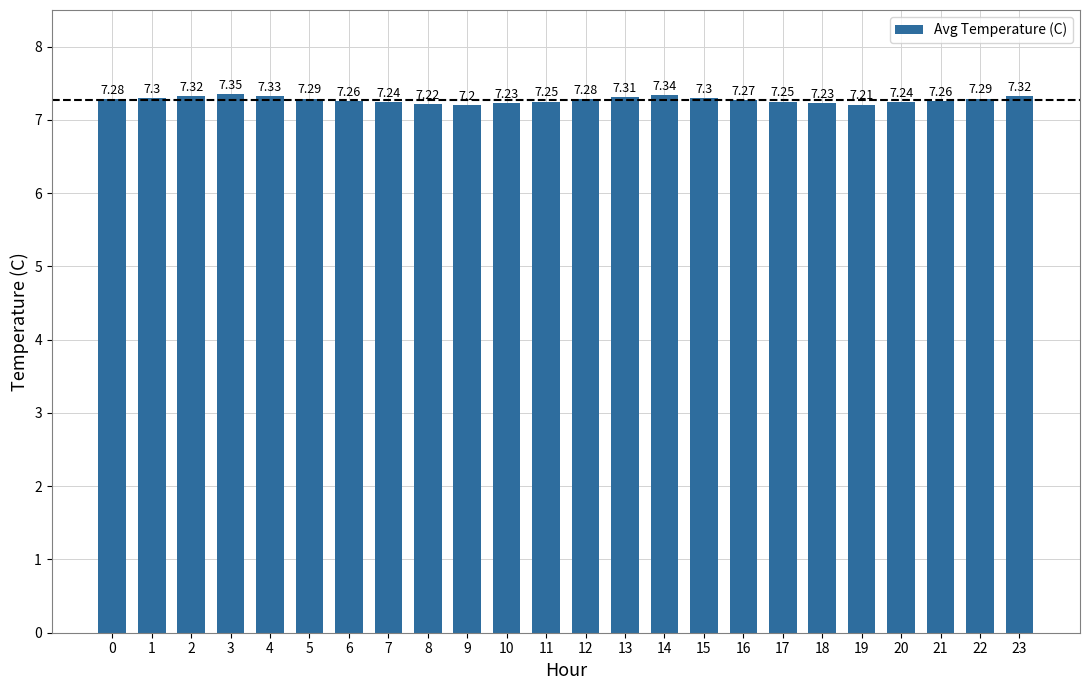

What is the average value?

7.3